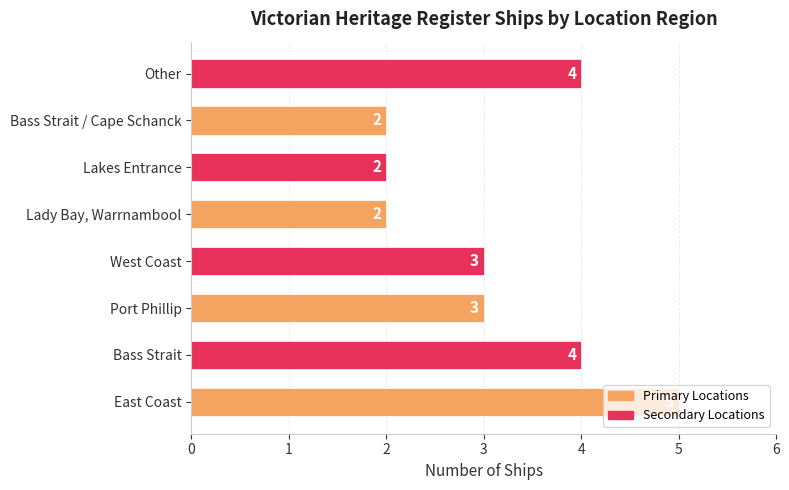

What is the sum of all values?

25